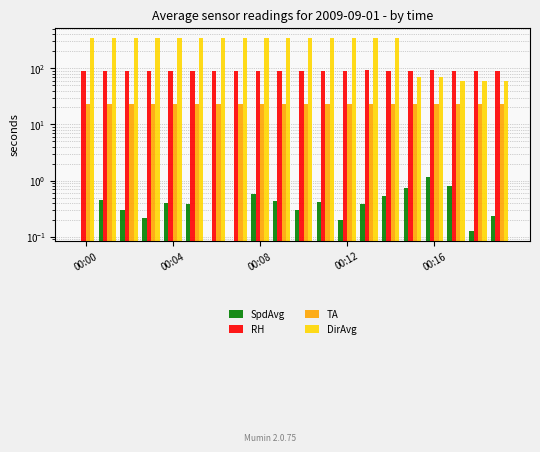

Which series has the largest total across all categories?

DirAvg